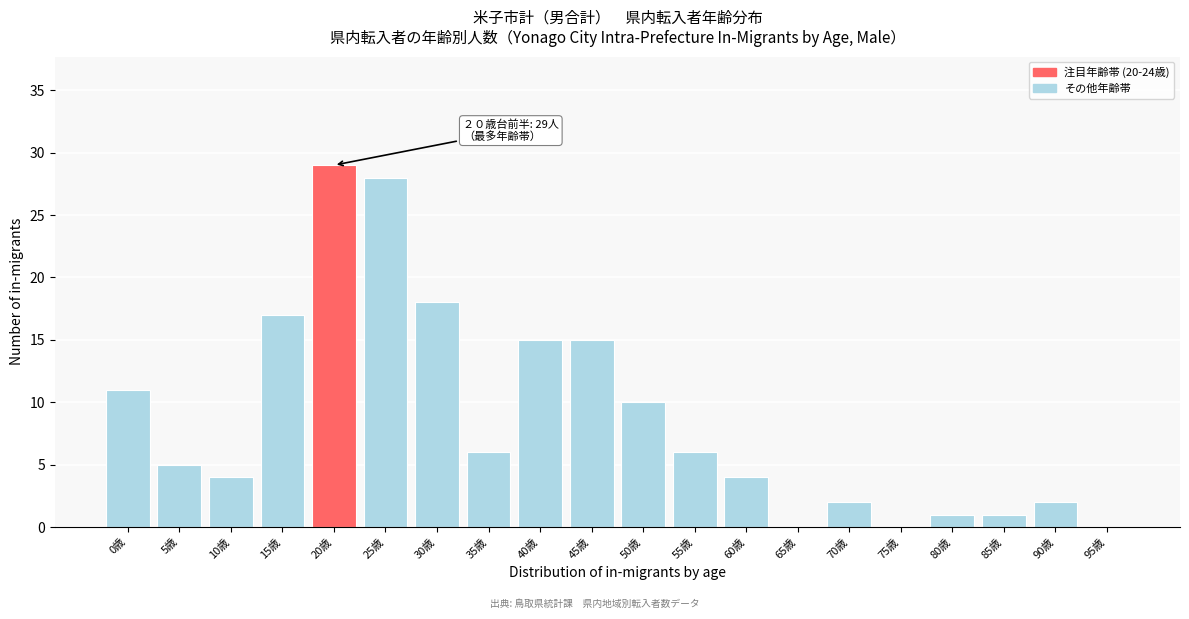

Reading right to left, list all the values displayed in this chart.

95歳=0	90歳=2	85歳=1	80歳=1	75歳=0	70歳=2	65歳=0	60歳=4	55歳=6	50歳=10	45歳=15	40歳=15	35歳=6	30歳=18	25歳=28	20歳=29	15歳=17	10歳=4	5歳=5	0歳=11